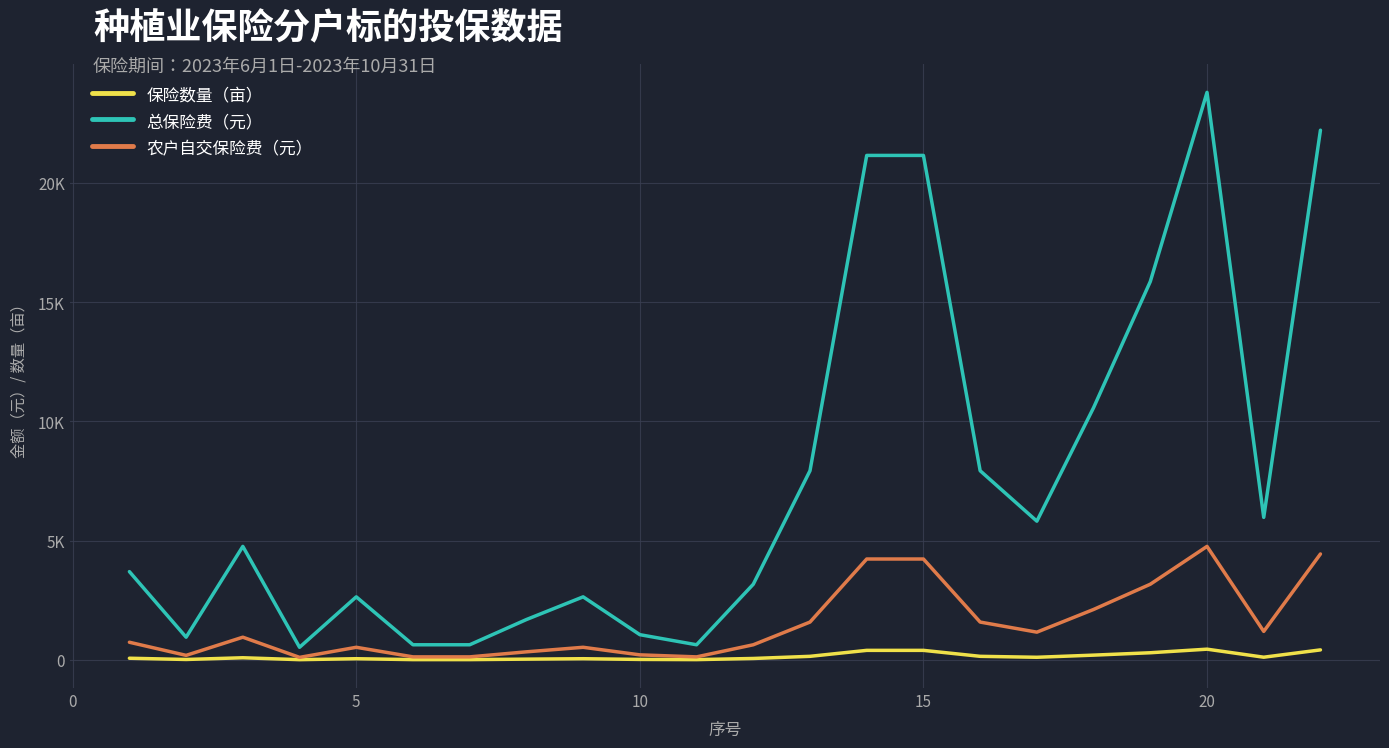

What is the sum of all 保险数量（亩） values?

3129.0